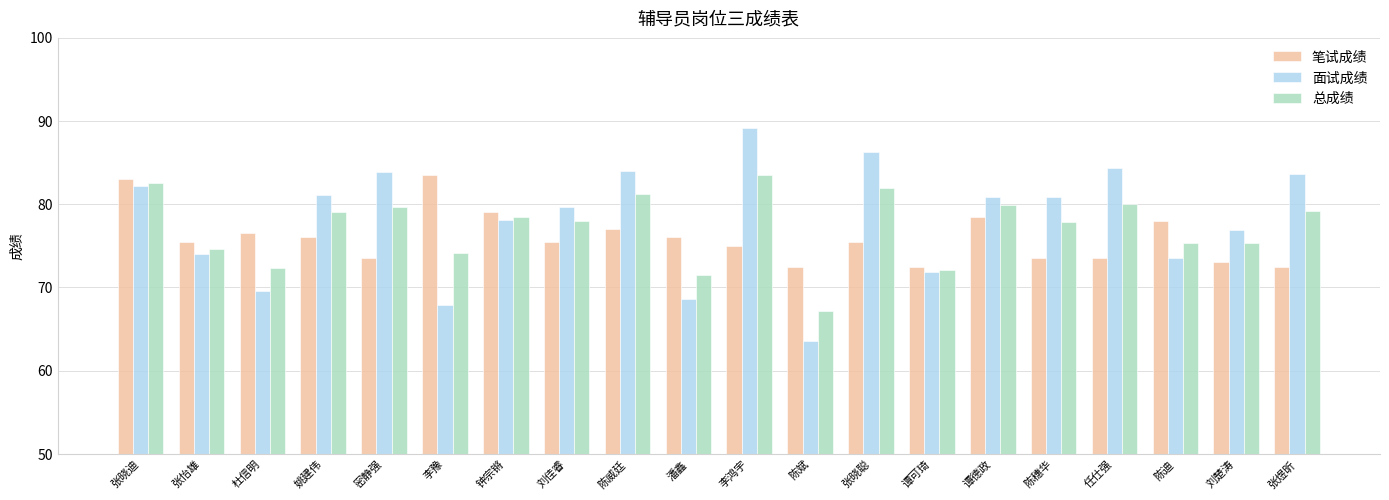

Does the chart contain any negative values?

No